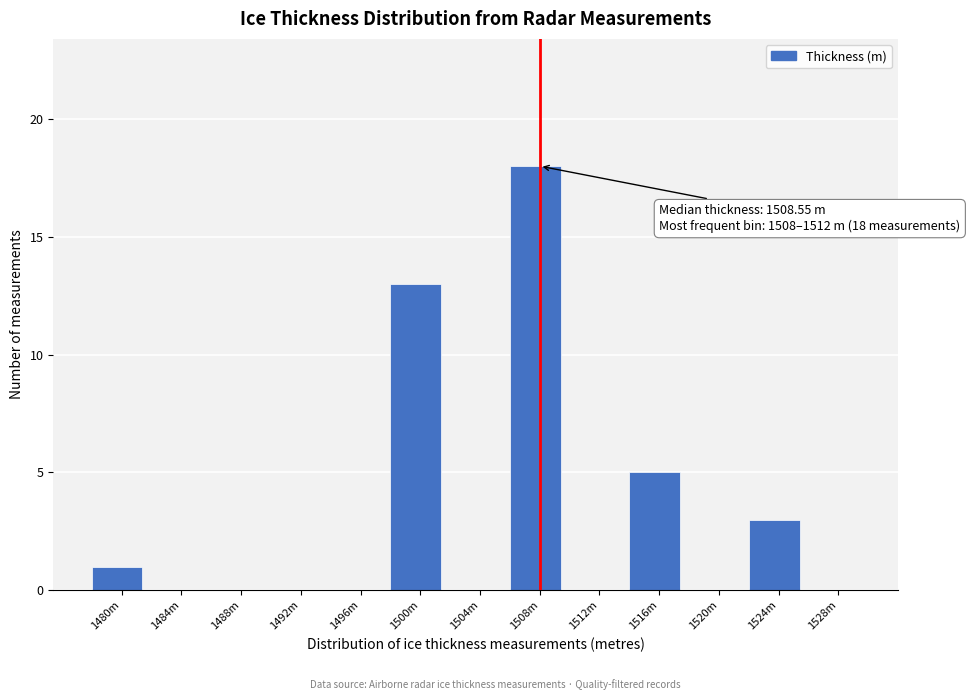

Reading left to right, list all the values displayed in this chart.

1480m=1	1484m=0	1488m=0	1492m=0	1496m=0	1500m=13	1504m=0	1508m=18	1512m=0	1516m=5	1520m=0	1524m=3	1528m=0